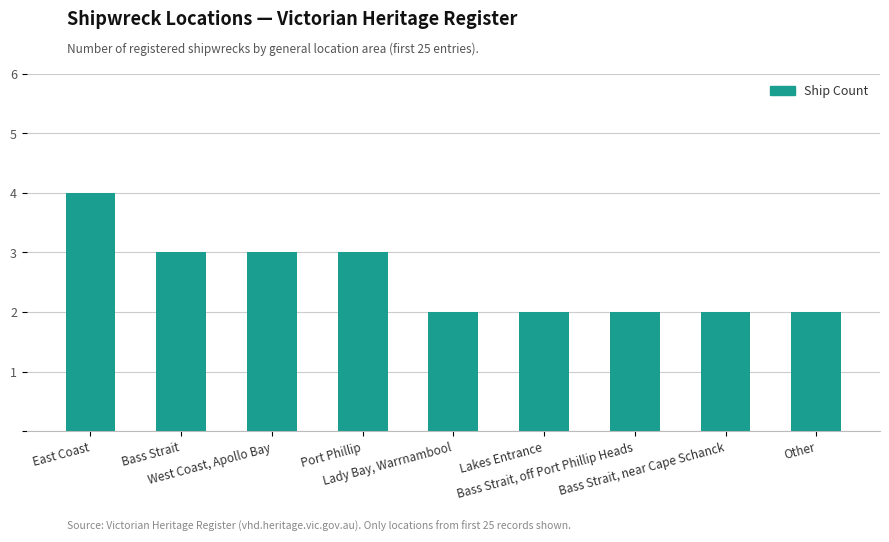

Are the bars horizontal?

No